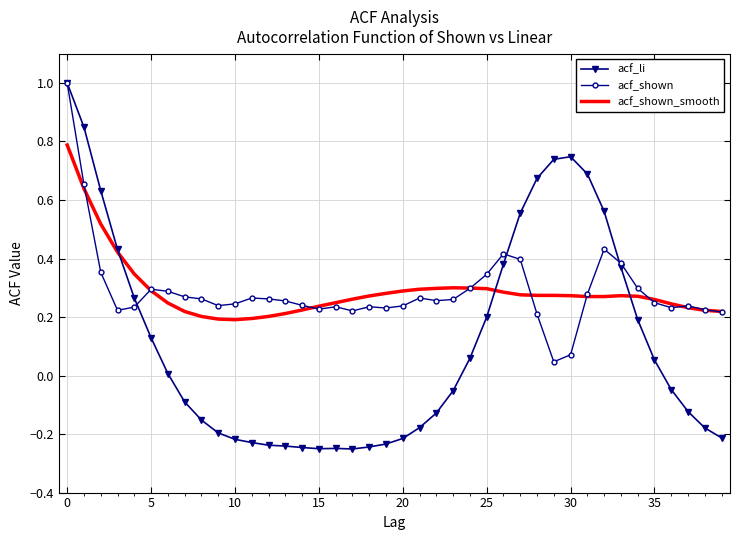

Which series has the widest spread of values?

acf_li